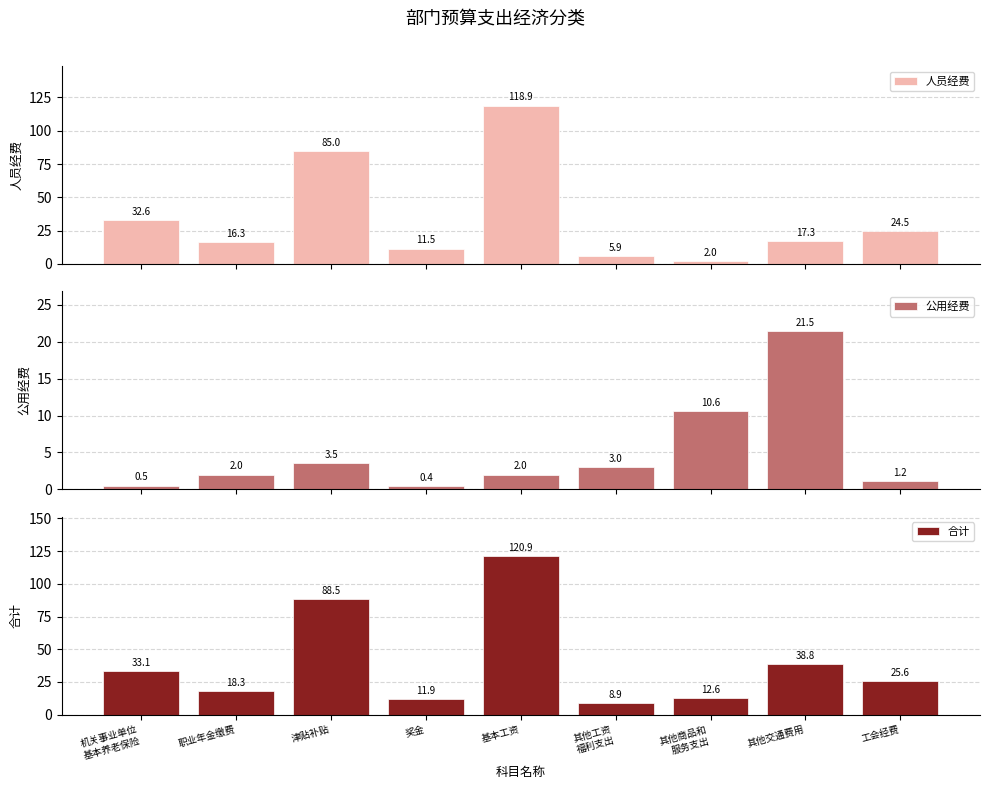

What is the sum of all 公用经费 values?

44.6